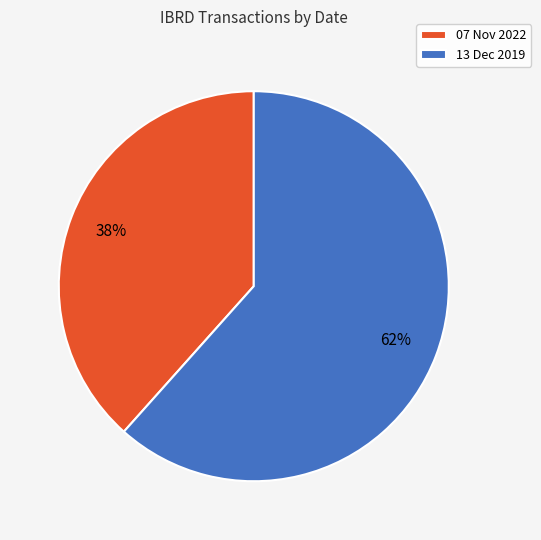

Does 13 Dec 2019 represent more than half of the total?

Yes